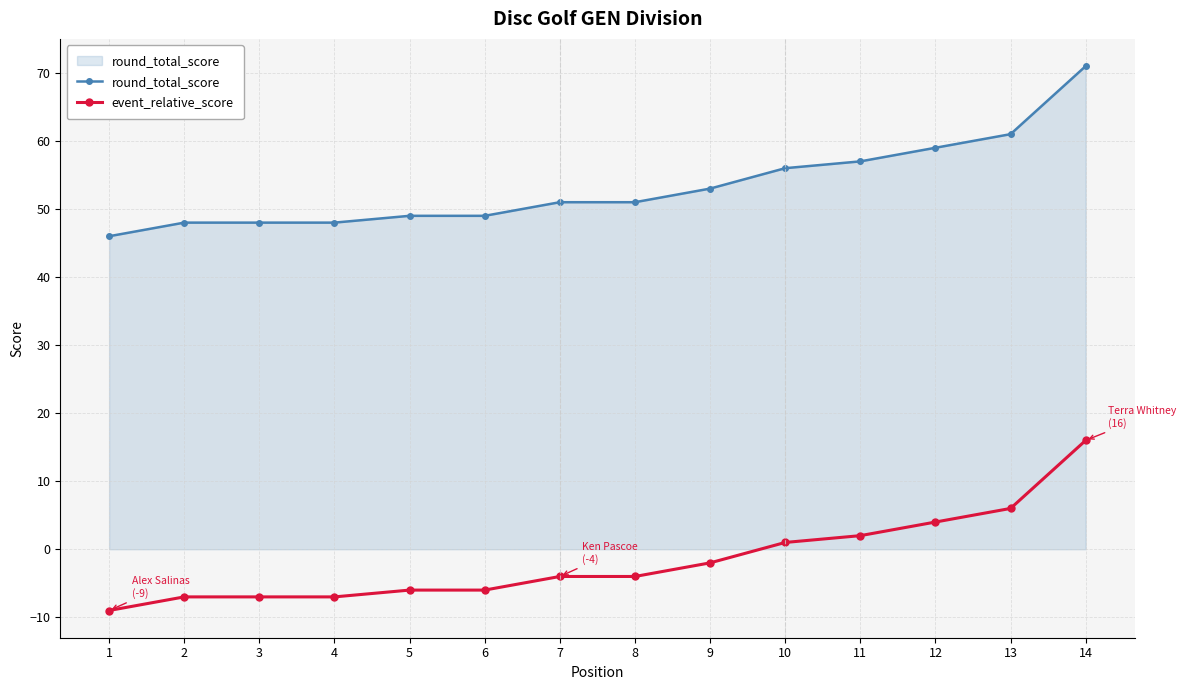

List the series in order of their peak value, highest first.

round_total_score, event_relative_score